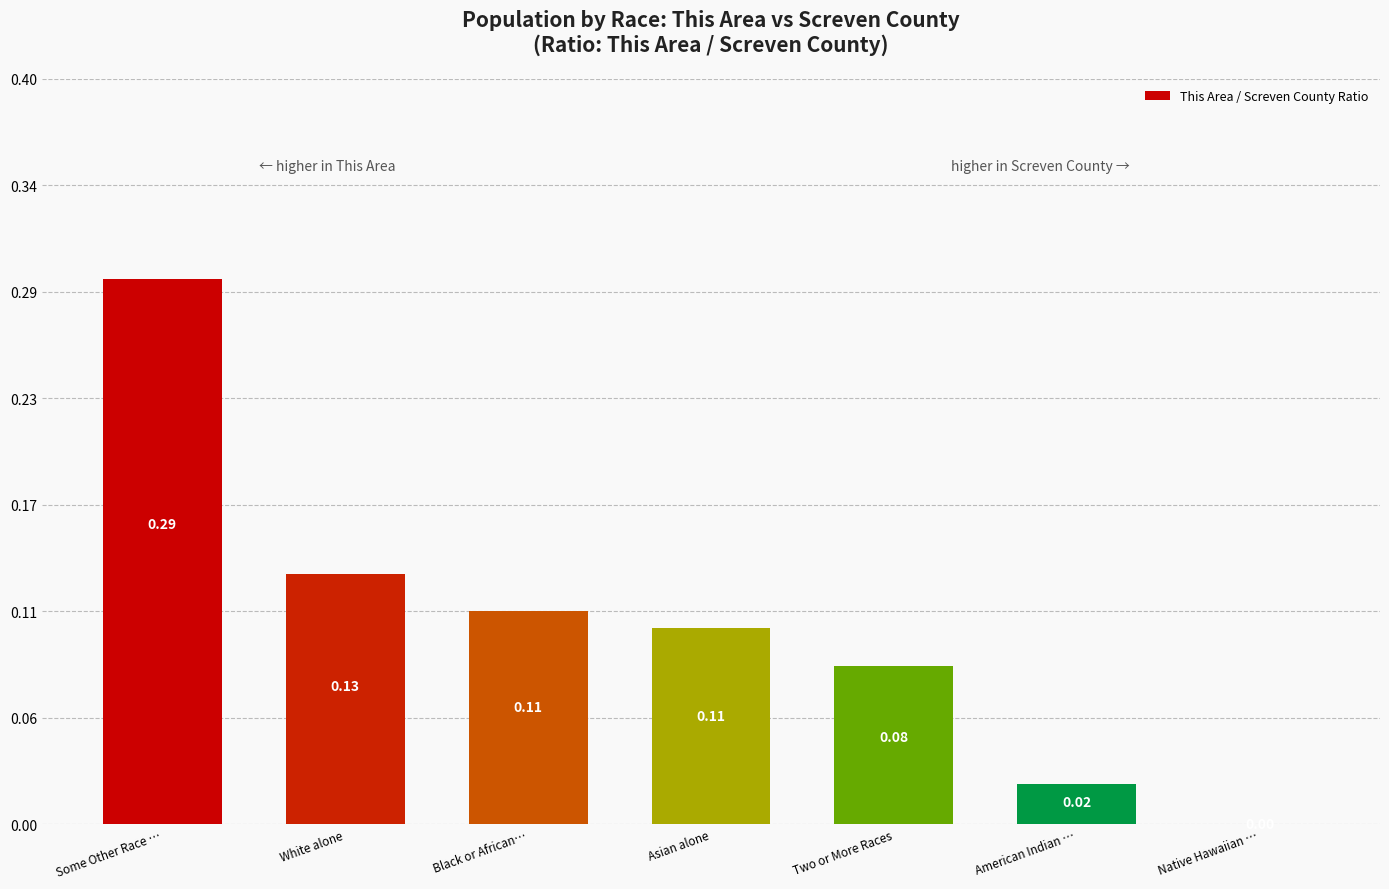

What is the approximate value at Black or African…?

0.1